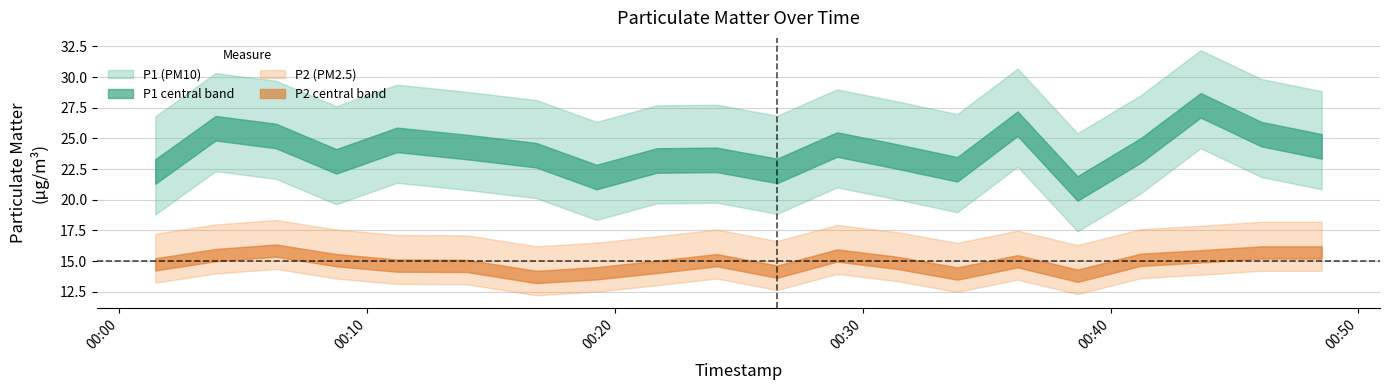

In P2, how many points are higher than both neighbors (excluding endpoints)?

4